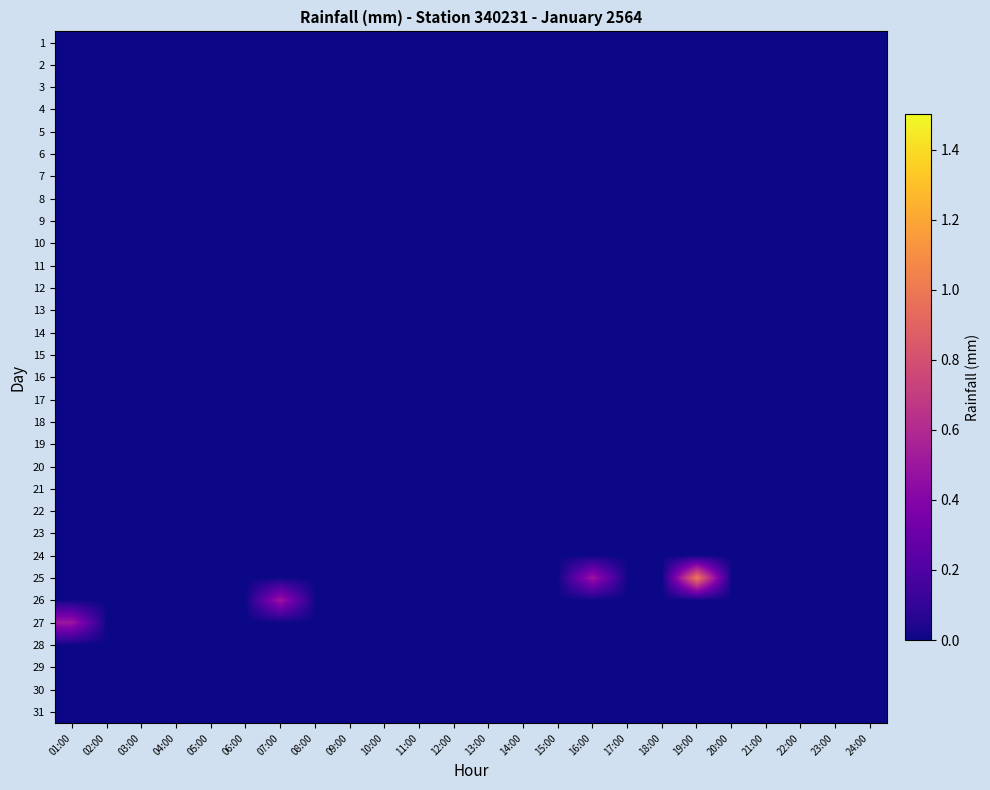

List the series in order of their peak value, highest first.

25, 26, 27, 1, 2, 3, 4, 5, 6, 7, 8, 9, 10, 11, 12, 13, 14, 15, 16, 17, 18, 19, 20, 21, 22, 23, 24, 28, 29, 30, 31